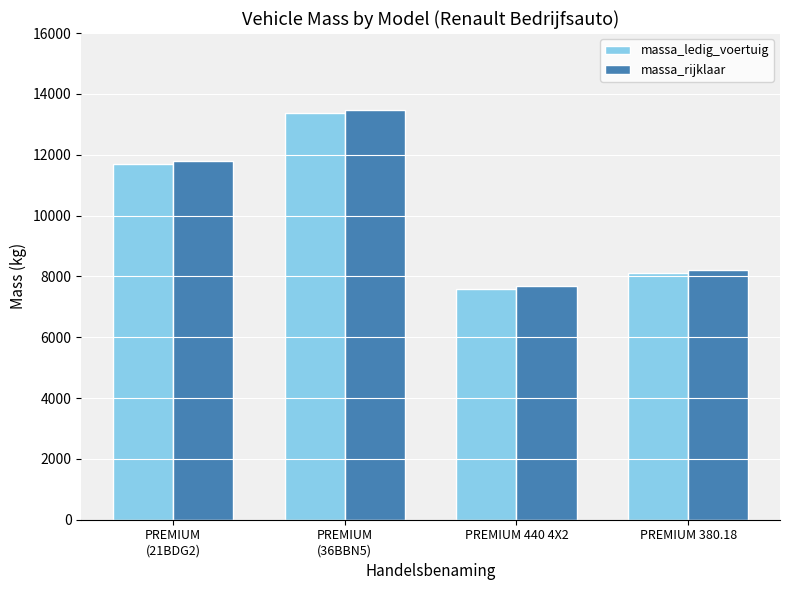

What is the sum of all massa_ledig_voertuig values?

40755